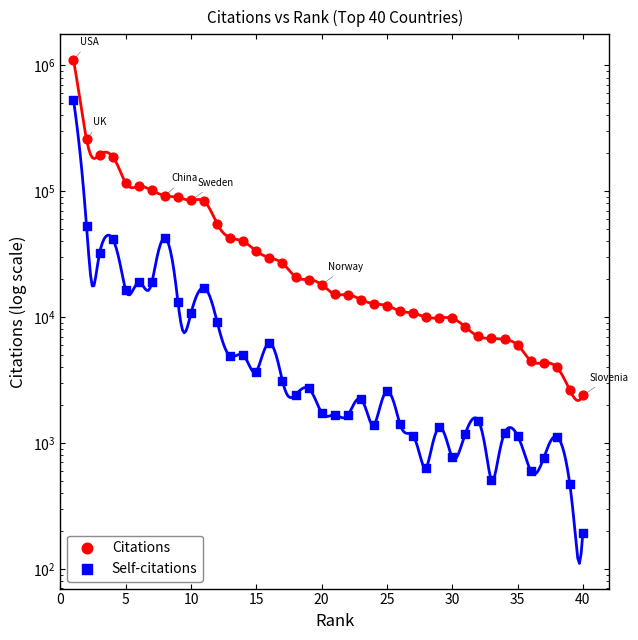

What are all the series names shown in the legend?

Citations, Self-citations